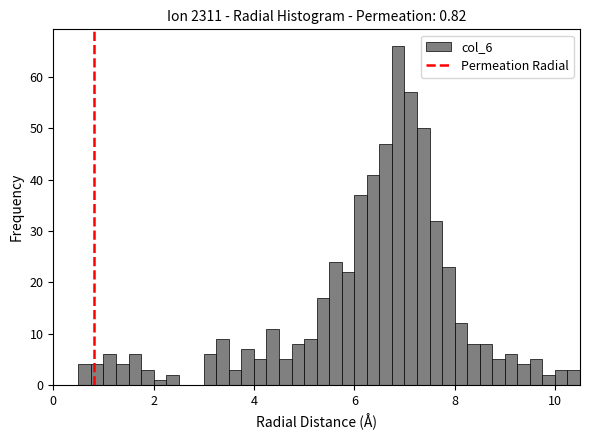

Read against the x-axis, roughly where is the centre of the tallest bar?

6.8